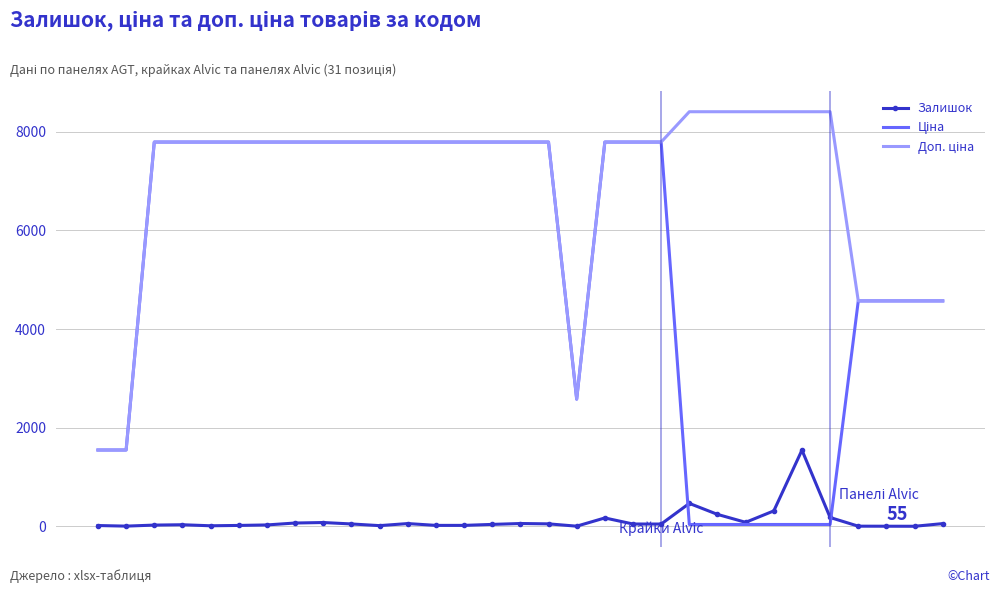

What is the greatest value displayed?

8408.0